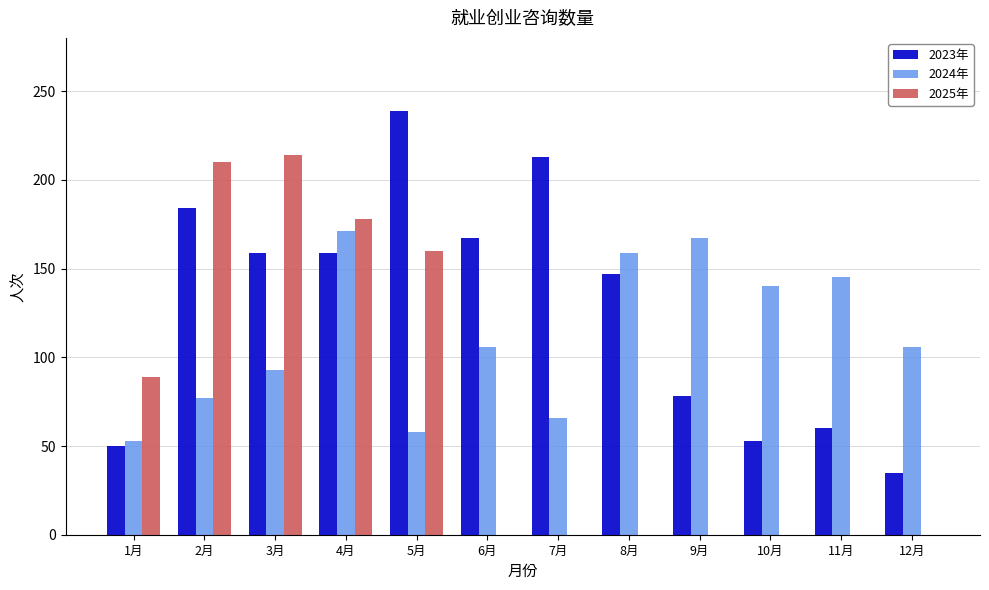

Reading left to right, extract all data points from this chart.

2023年: 50	184	159	159	239	167	213	147	78	53	60	35
2024年: 53	77	93	171	58	106	66	159	167	140	145	106
2025年: 89	210	214	178	160	0	0	0	0	0	0	0